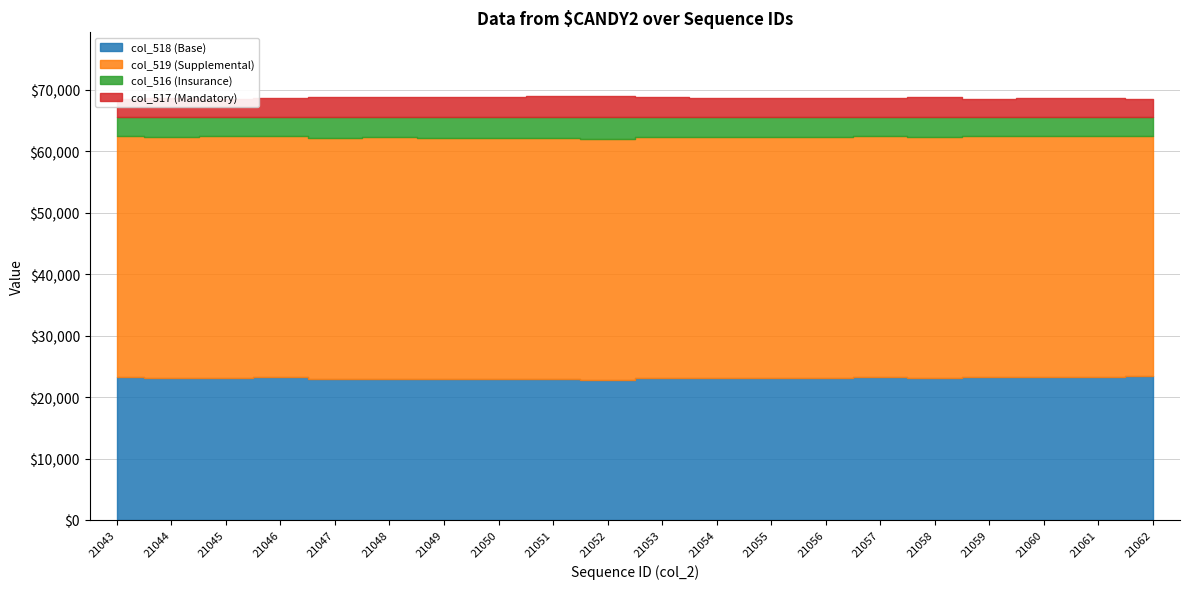

List the labels in order of col_517 value, smallest first.

21043, 21062, 21059, 21045, 21046, 21060, 21061, 21057, 21044, 21056, 21055, 21054, 21053, 21058, 21048, 21047, 21049, 21050, 21051, 21052